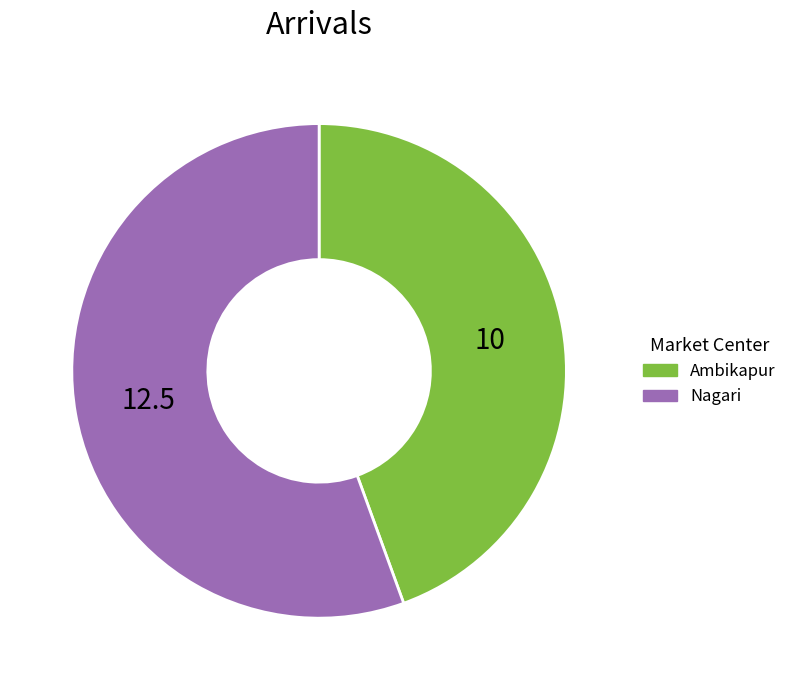

Is there a majority slice in this chart?

Yes